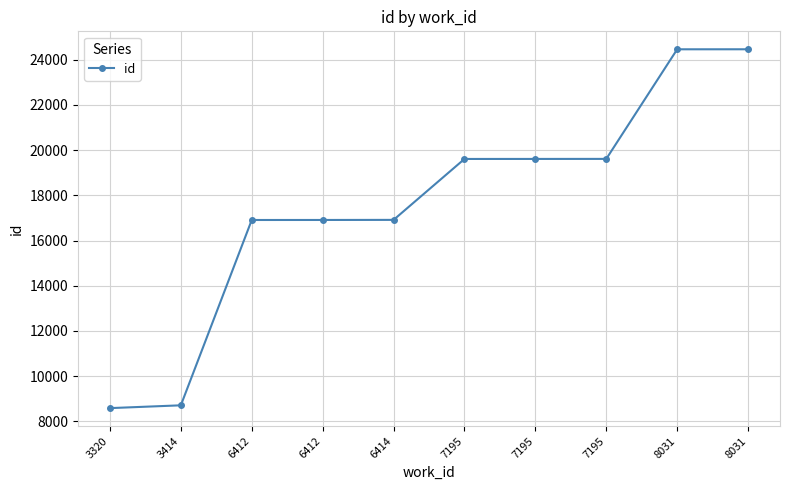

How many categories are shown in the chart?

10